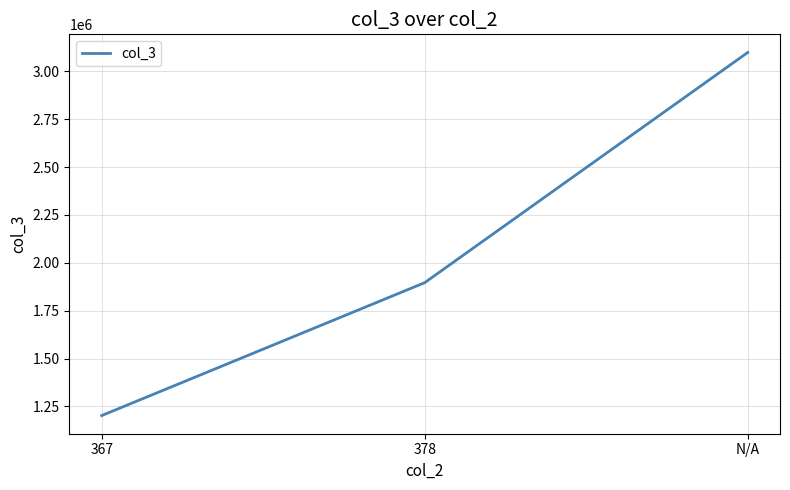

List the labels in order of value, smallest first.

367, 378, N/A